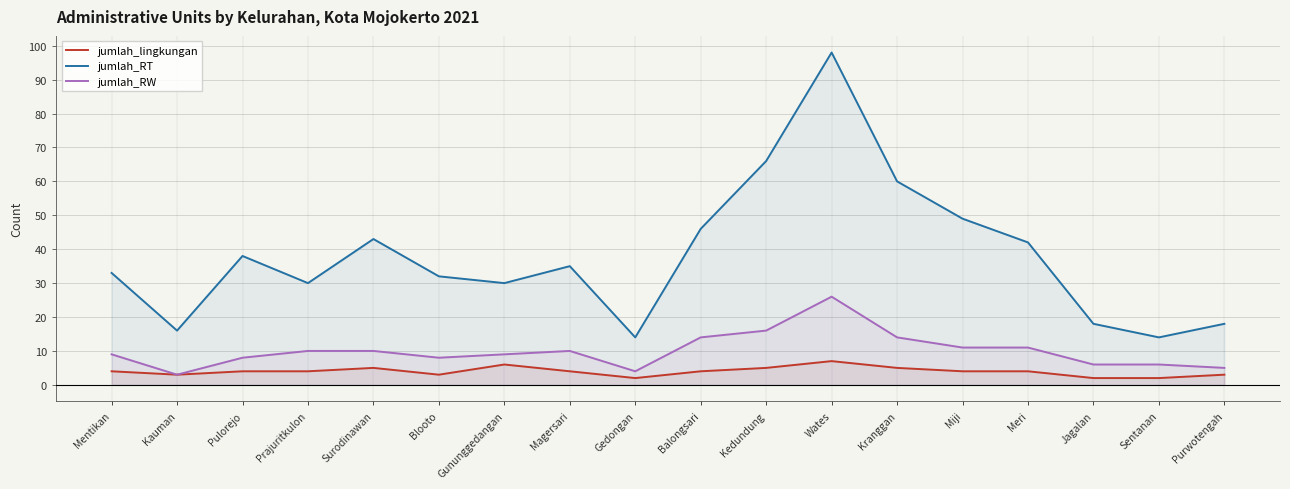

Is the value of jumlah_RT at Jagalan greater than the value of jumlah_RW at Sentanan?

Yes